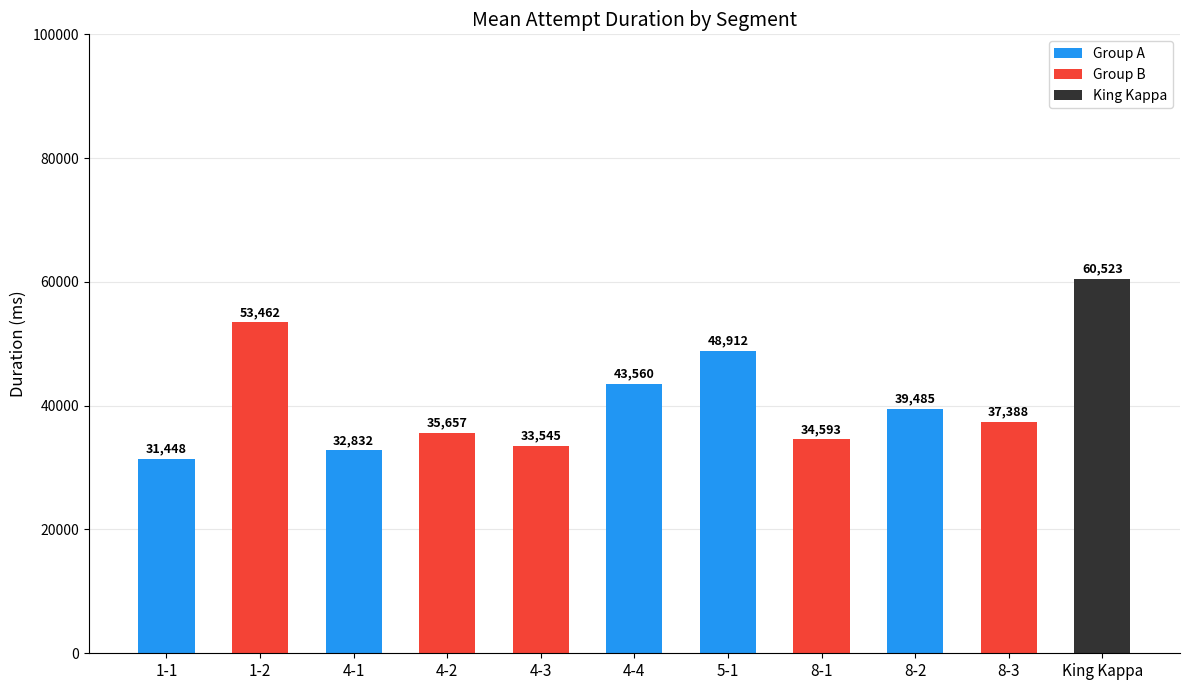

What is the smallest value displayed?

31448